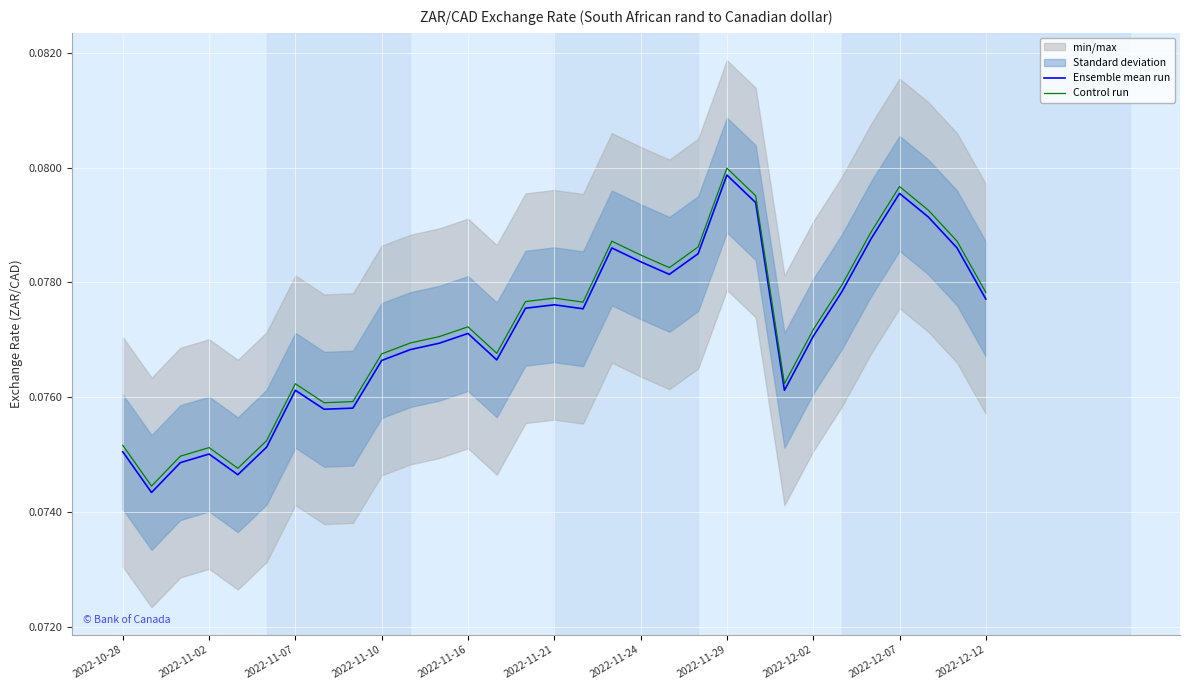

True or false: Ensemble mean run and Control run cross at least once.

False